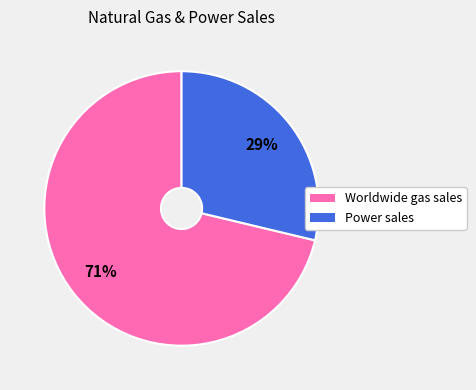

What is the ratio of the value at Power sales to the value at Worldwide gas sales?

0.4